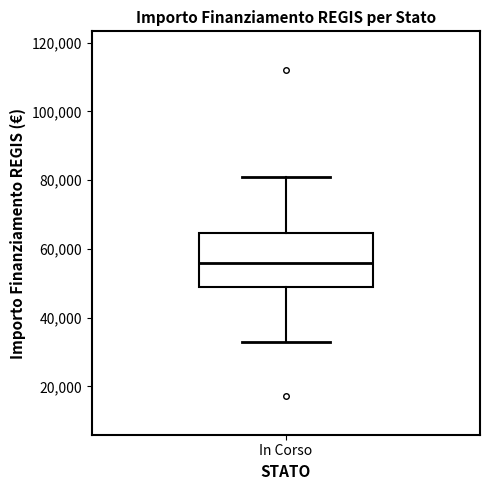

Read this box plot against the y-axis: the position of the median line, the range covered by the box, and the ends of both whiskers. The values are not printed on the chart, so give them approximately, as read against the axis.

median 56000, box 50000 to 64000, whiskers 32000 to 80000